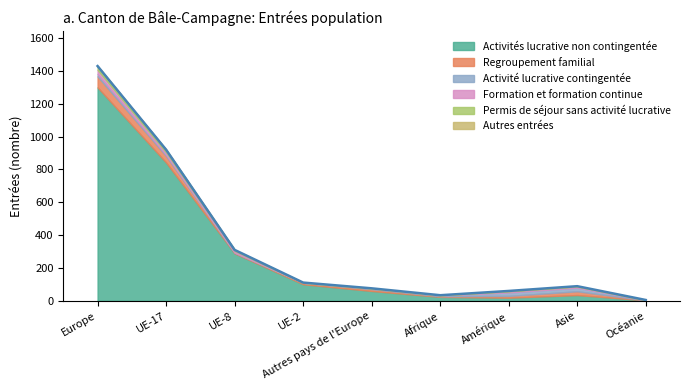

What position from the left is Amérique?

7